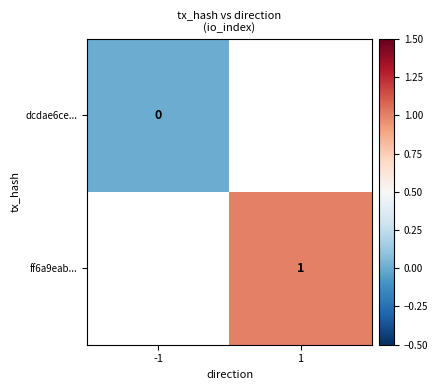

The ff6a9eab... series shows 1 at 1. True or false?

True